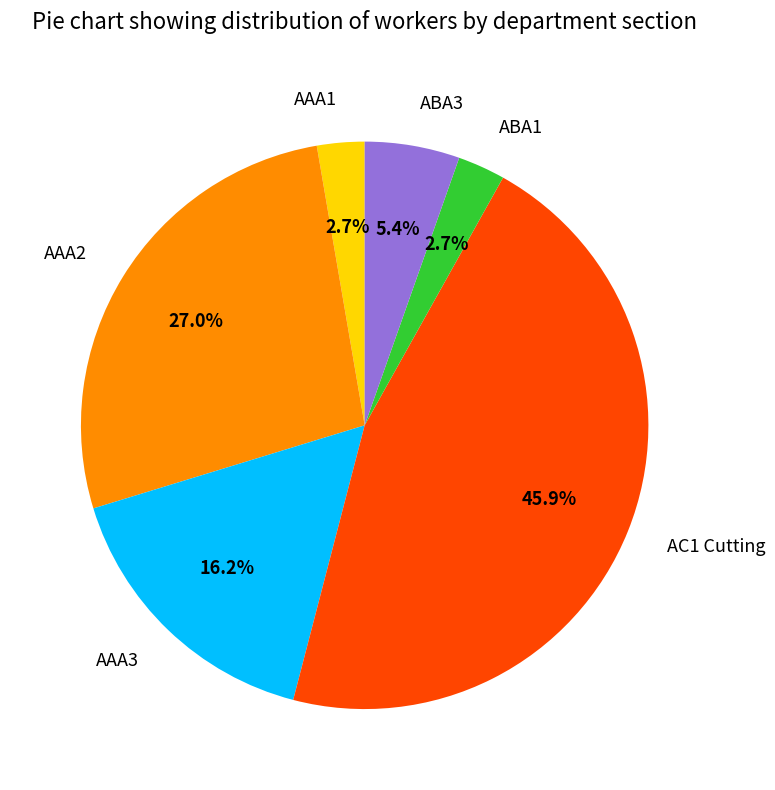

What percentage is NOT represented by AAA3?

83.8%